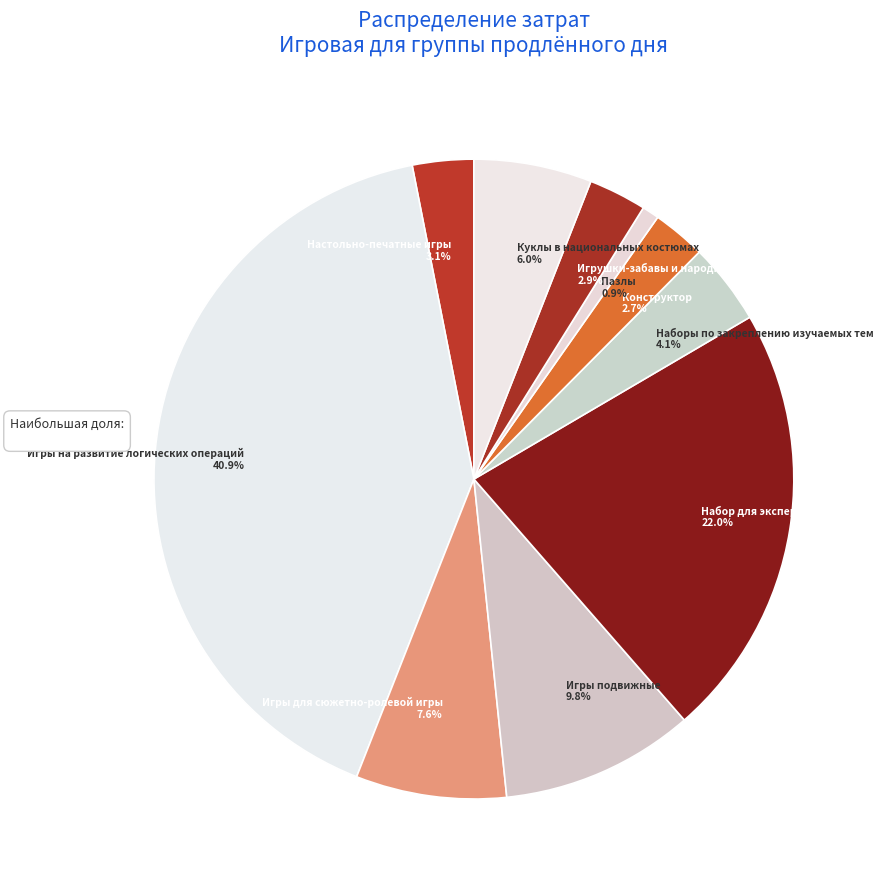

To the nearest percent, what percentage of the pie is Наборы по закреплению изучаемых тем?

4%